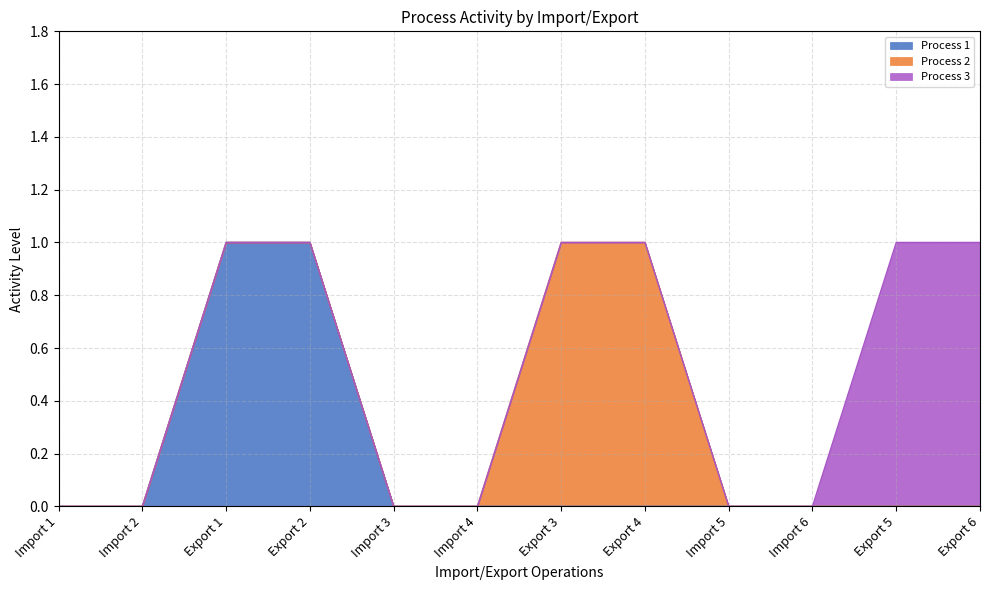

Which category has the highest value across all series?

Export 1